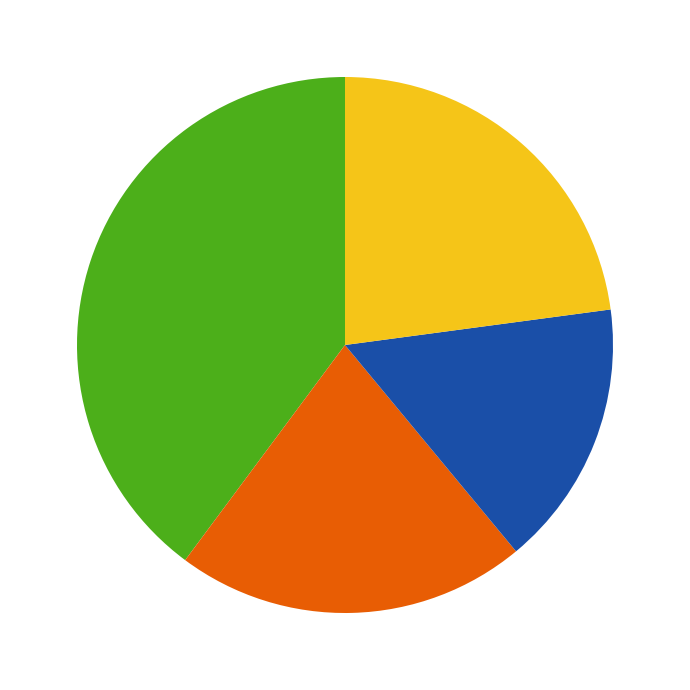

How many segments does this pie chart have?

4